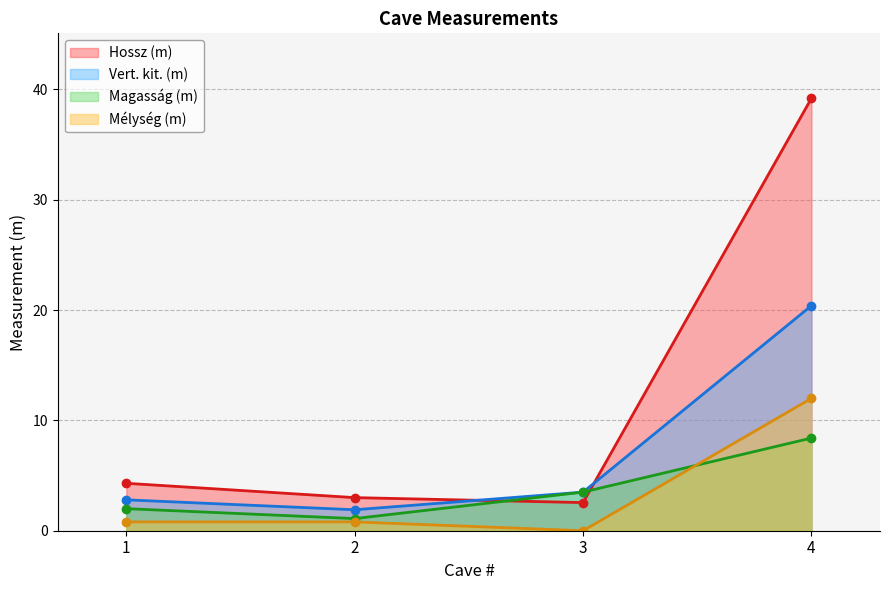

At 2, list the series in order from largest to smallest.

Hossz (m), Vert. kit. (m), Magasság (m), Mélység (m)